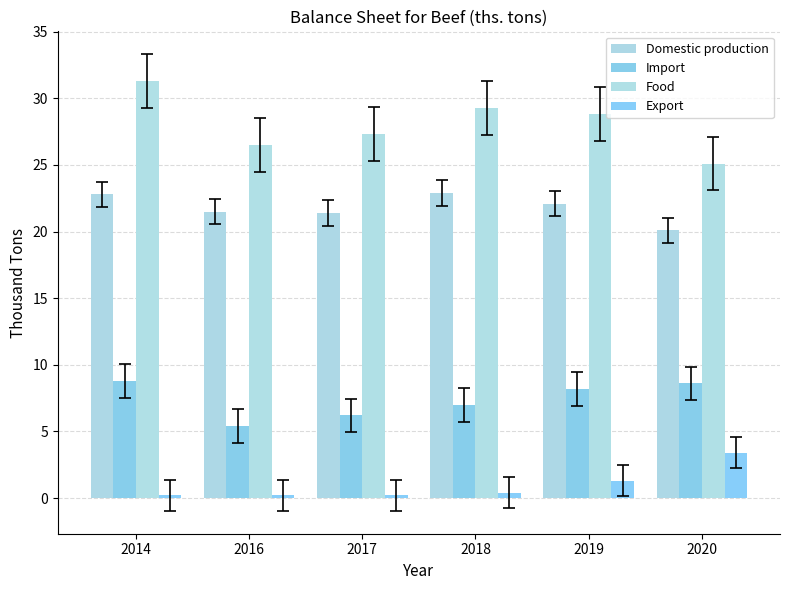

How many series are shown in this chart?

4